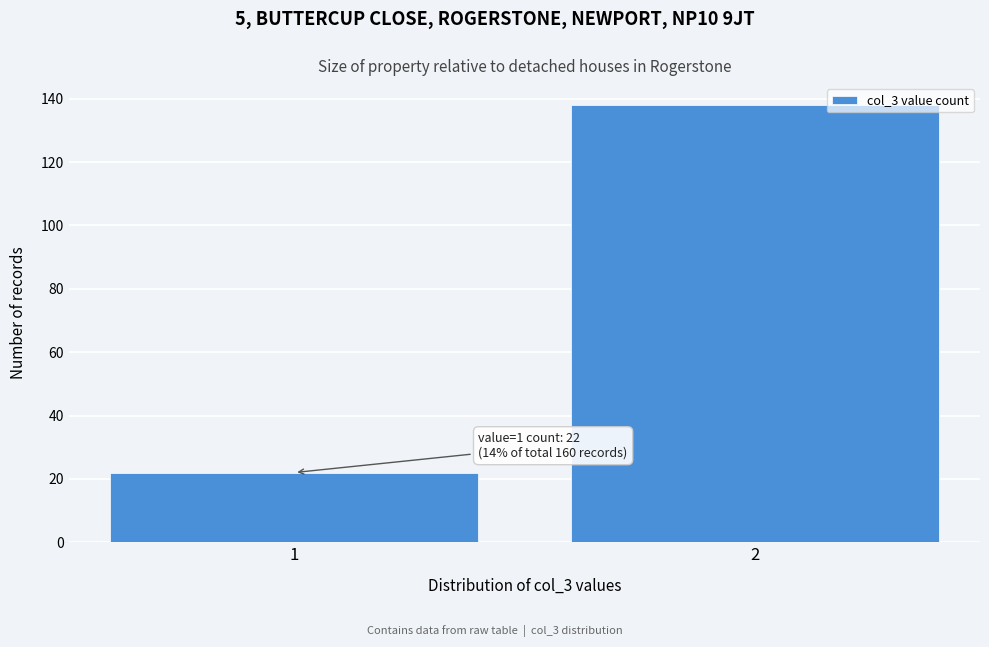

Reading left to right, extract all data points from this chart.

22	138